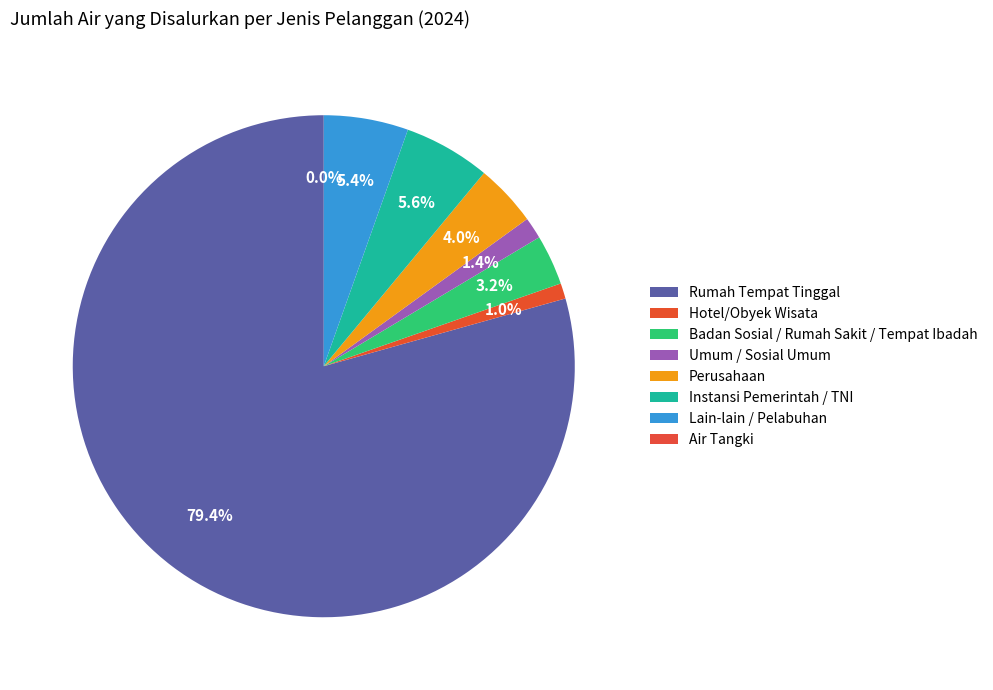

Which category accounts for the majority?

Rumah Tempat Tinggal